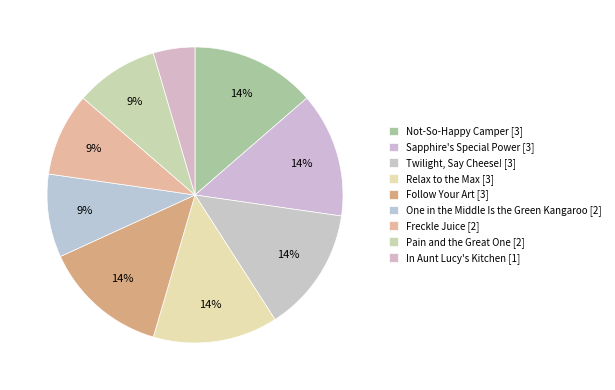

What portion of the pie excludes One in the Middle Is the Green Kangaroo?

90.9%